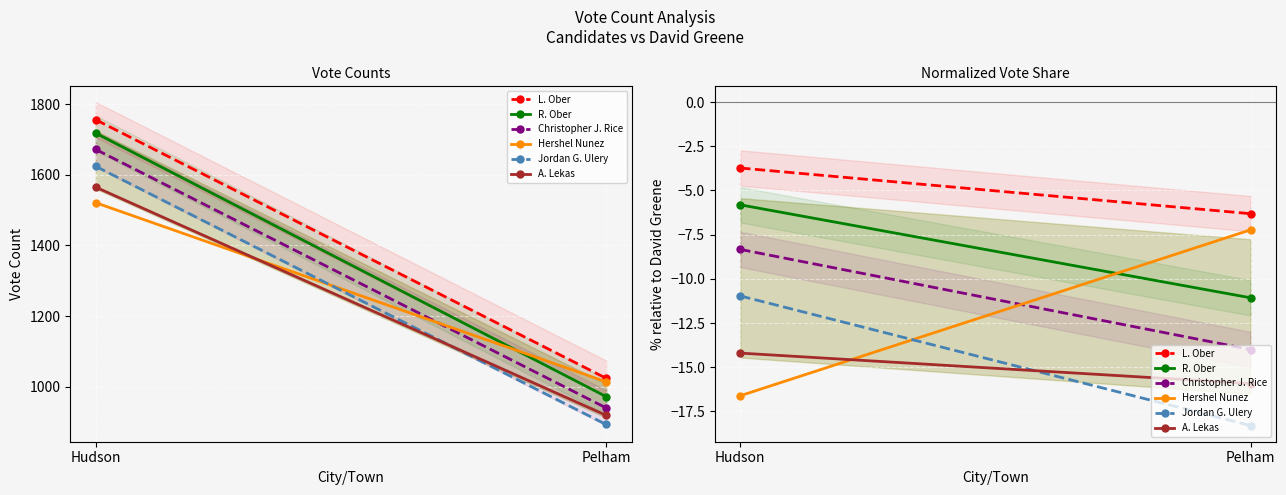

True or false: Hershel Nunez has a value of -8.4 at Hudson.

False